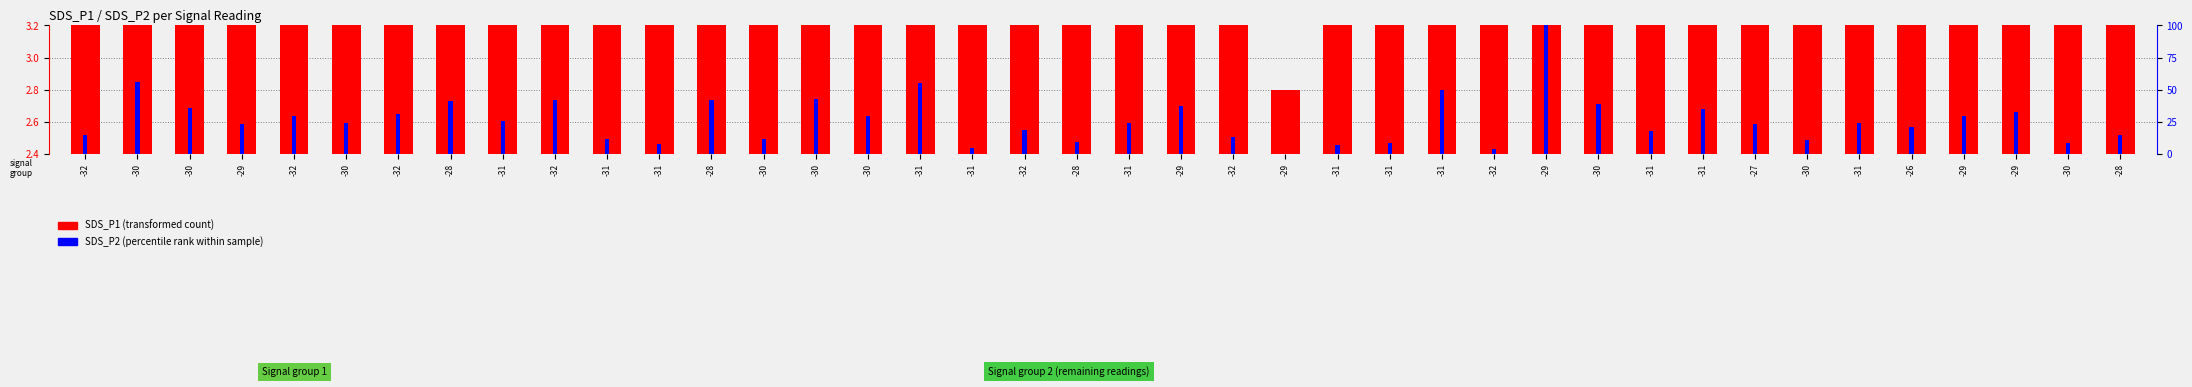

Reading right to left, what are all the values shown in this chart?

SDS_P1: -28=4.8	-30=7.4	-29=4.5	-29=3.9	-26=3.5	-31=4.9	-30=4.1	-27=3.5	-31=4.2	-31=4.4	-30=7.0	-29=10.1	-32=4.8	-31=7.3	-31=4.8	-31=4.3	-29=2.8	-32=6.6	-29=8.7	-31=5.7	-28=5.0	-32=4.6	-31=3.5	-31=7.0	-30=4.1	-30=5.2	-30=3.8	-28=7.8	-31=4.8	-31=4.1	-32=5.2	-31=4.5	-28=4.5	-32=5.7	-30=4.5	-32=6.0	-29=5.7	-30=5.9	-30=6.7	-32=5.7
SDS_P2 percentile: -28=14.9	-30=8.6	-29=32.5	-29=29.1	-26=20.5	-31=24.3	-30=10.4	-27=23.1	-31=34.7	-31=17.9	-30=39.2	-29=100.0	-32=3.7	-31=49.6	-31=8.6	-31=6.7	-29=0.0	-32=13.1	-29=37.3	-31=24.3	-28=9.3	-32=18.7	-31=4.5	-31=54.9	-30=29.1	-30=42.9	-30=11.2	-28=41.8	-31=7.5	-31=11.9	-32=41.8	-31=25.4	-28=41.0	-32=31.0	-30=24.3	-32=29.1	-29=23.1	-30=35.4	-30=56.0	-32=14.9